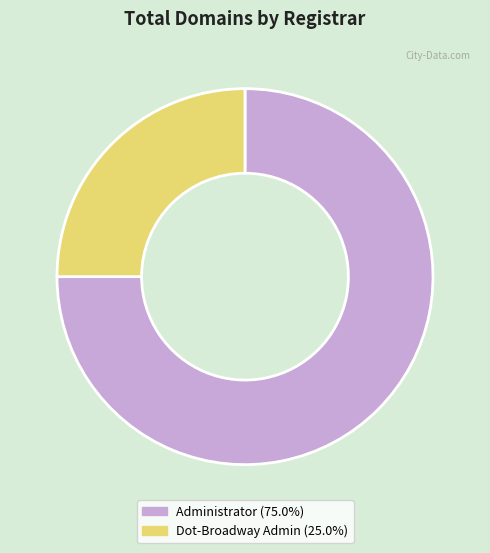

Approximately how many times larger is the value at Dot-Broadway Admin (25.0%) compared to Administrator (75.0%)?

0.3